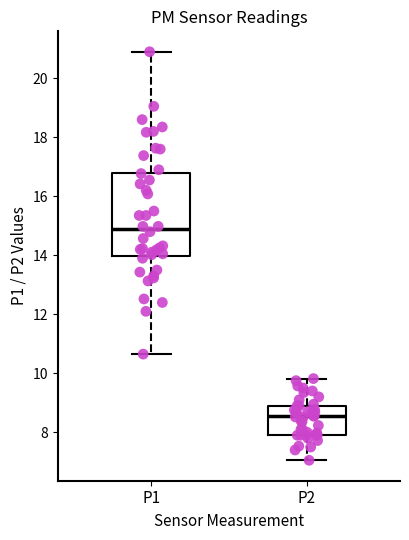

Which box is the tallest, from its lower edge to its upper edge?

P1